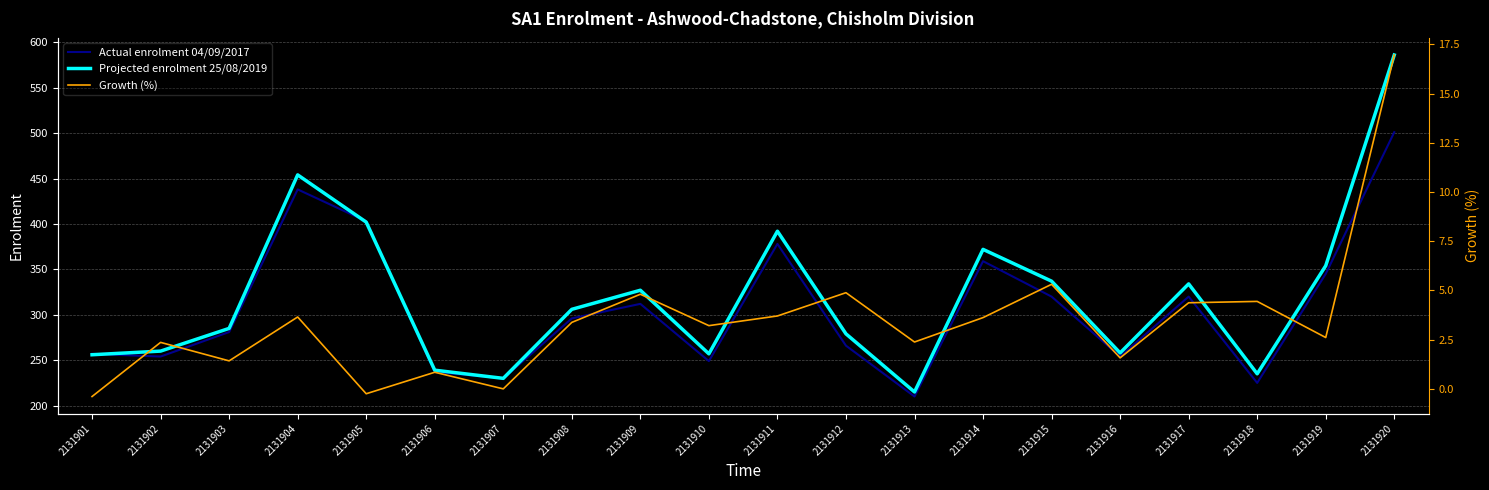

What is the difference between the maximum and minimum values in the Growth (%) series?

17.4